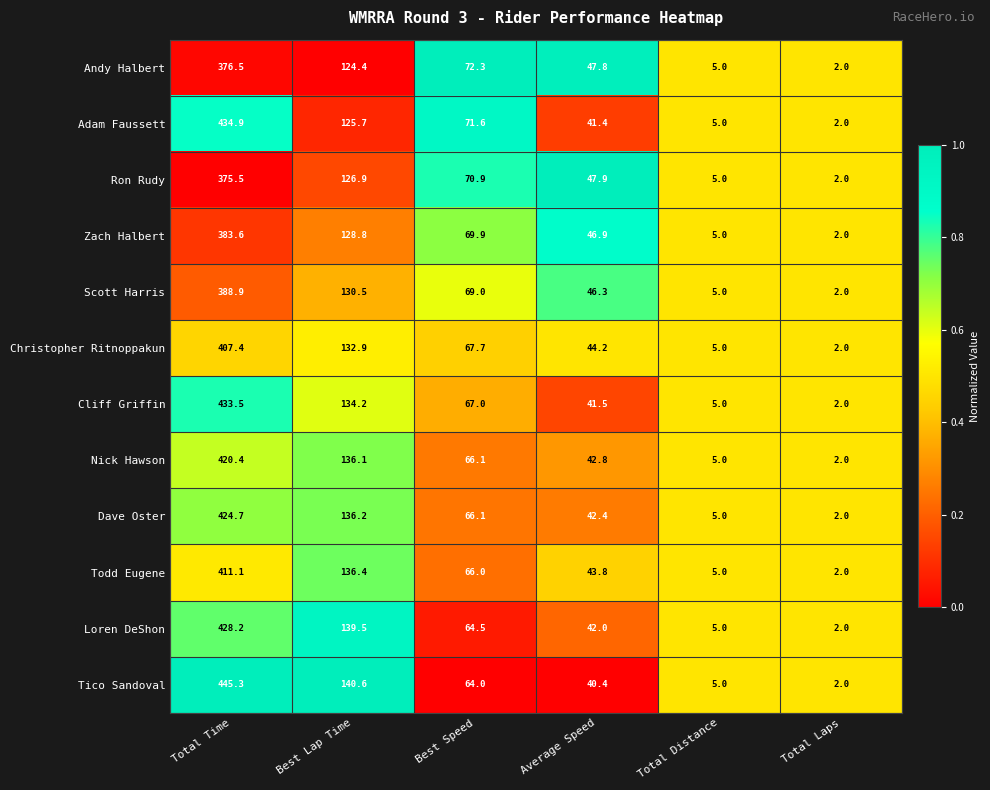

Which category has the lowest value across all series?

Total Laps